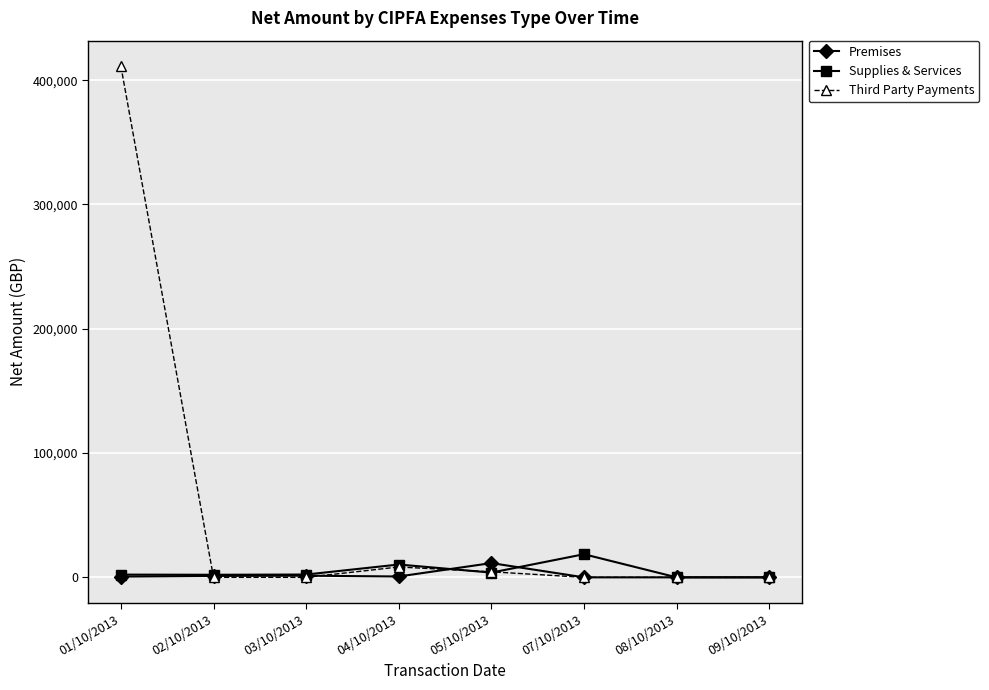

What is the total value across all series at 03/10/2013?

3581.0